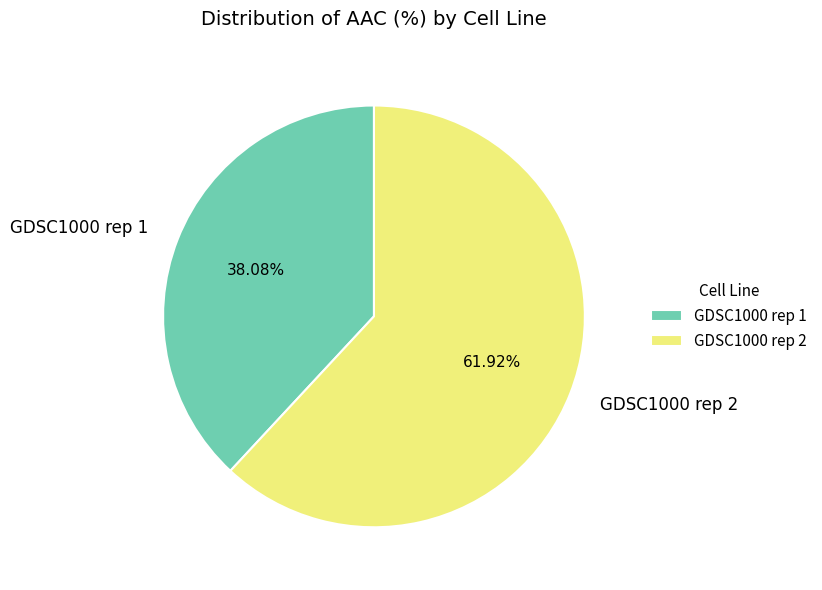

To the nearest percent, what is the average slice percentage?

50%